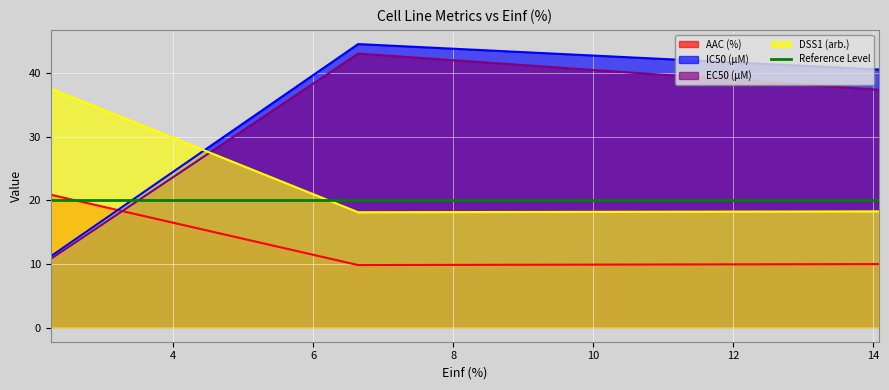

At how many categories does at least one series exceed 42?

1